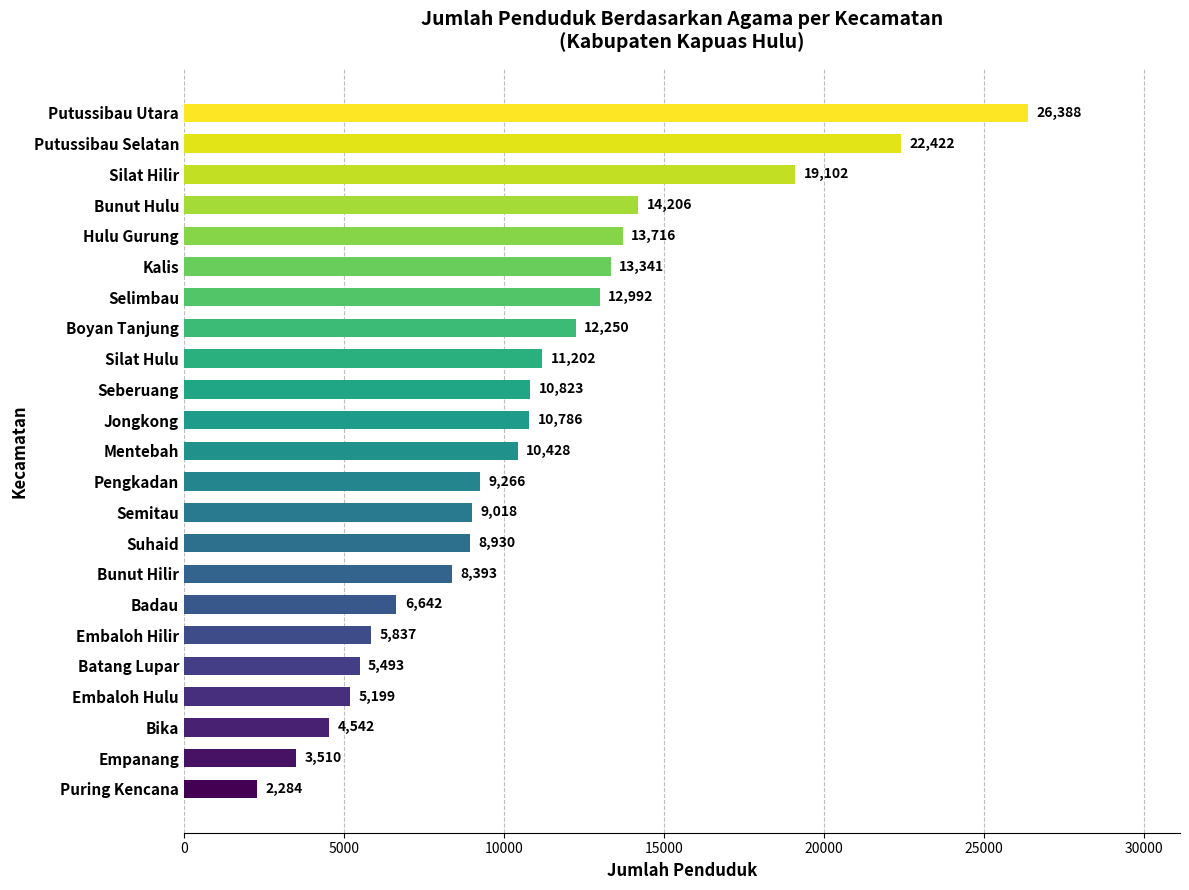

Count the number of categories in the chart.

23